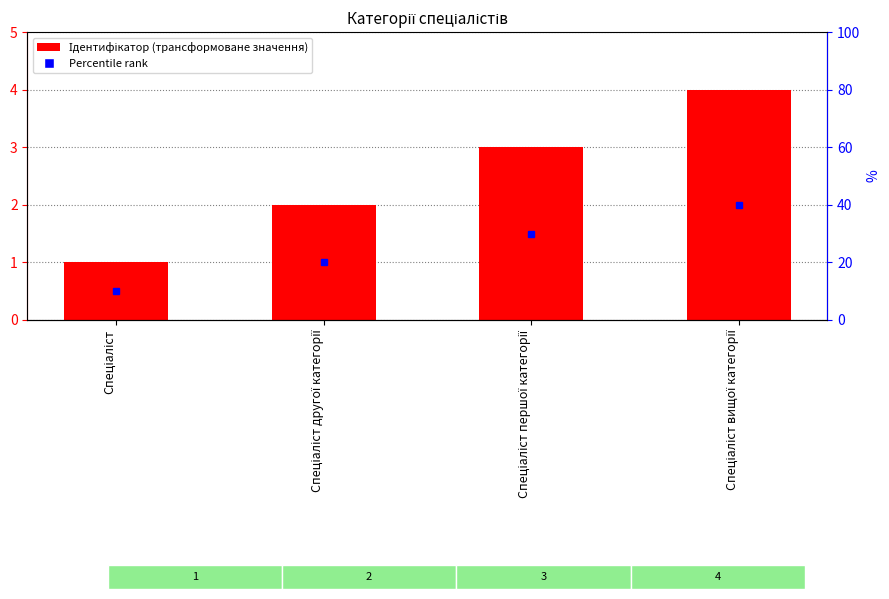

Which has a higher value, Спеціаліст першої категорії or Спеціаліст другої категорії?

Спеціаліст першої категорії